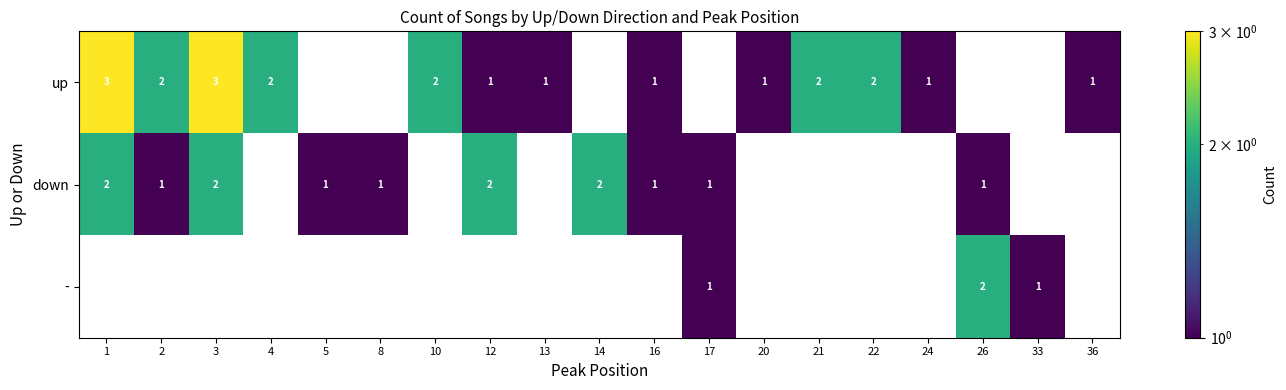

The value of up at 3 is 1. True or false?

False